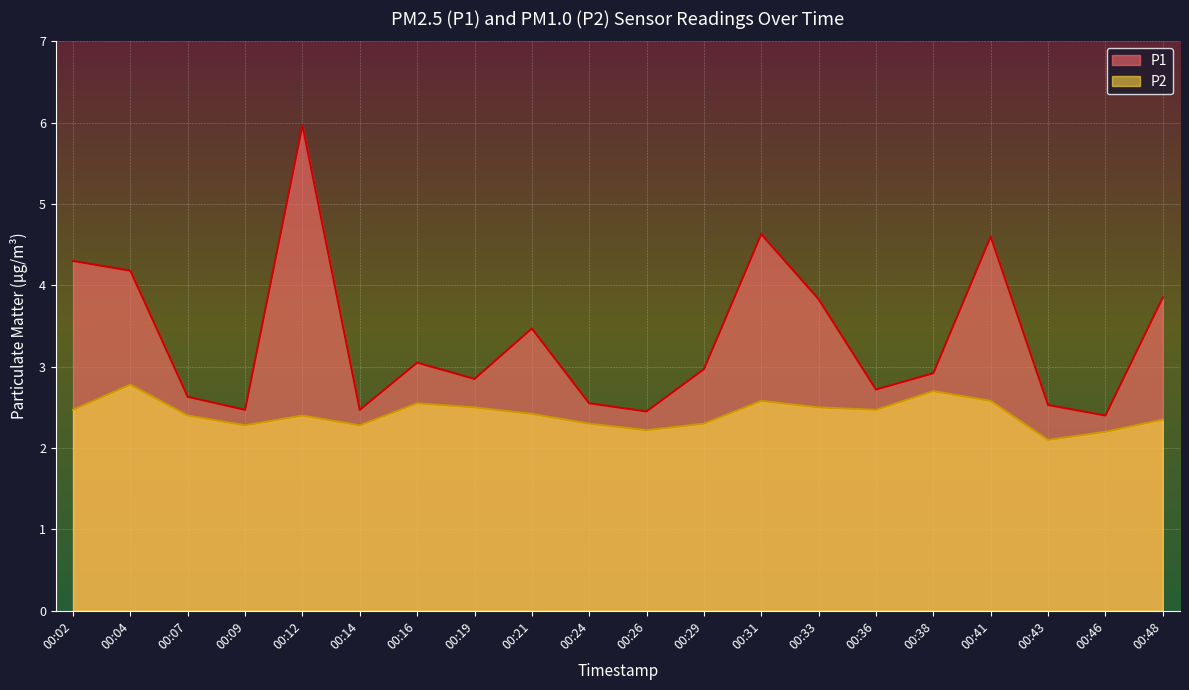

How many lines are shown in the chart?

2